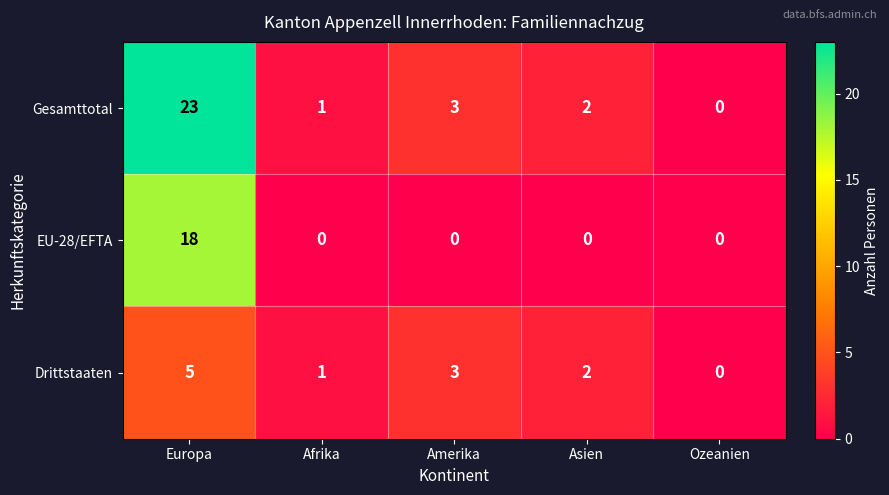

Which series has the widest spread of values?

Gesamttotal